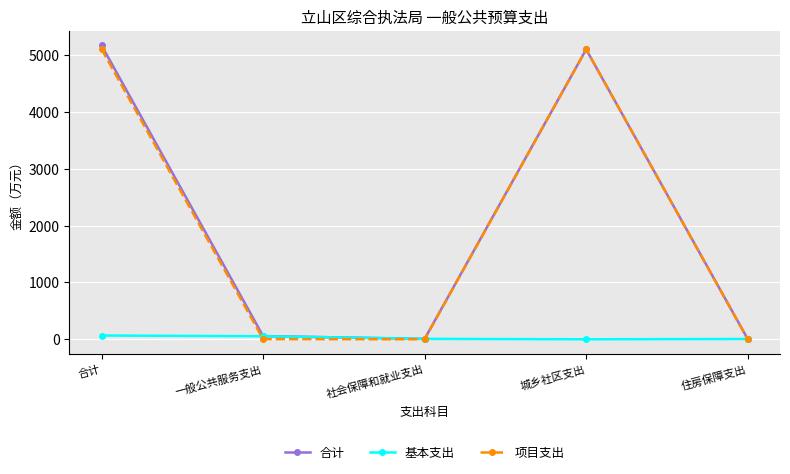

What is the total value across all series at 合计?

10331.9